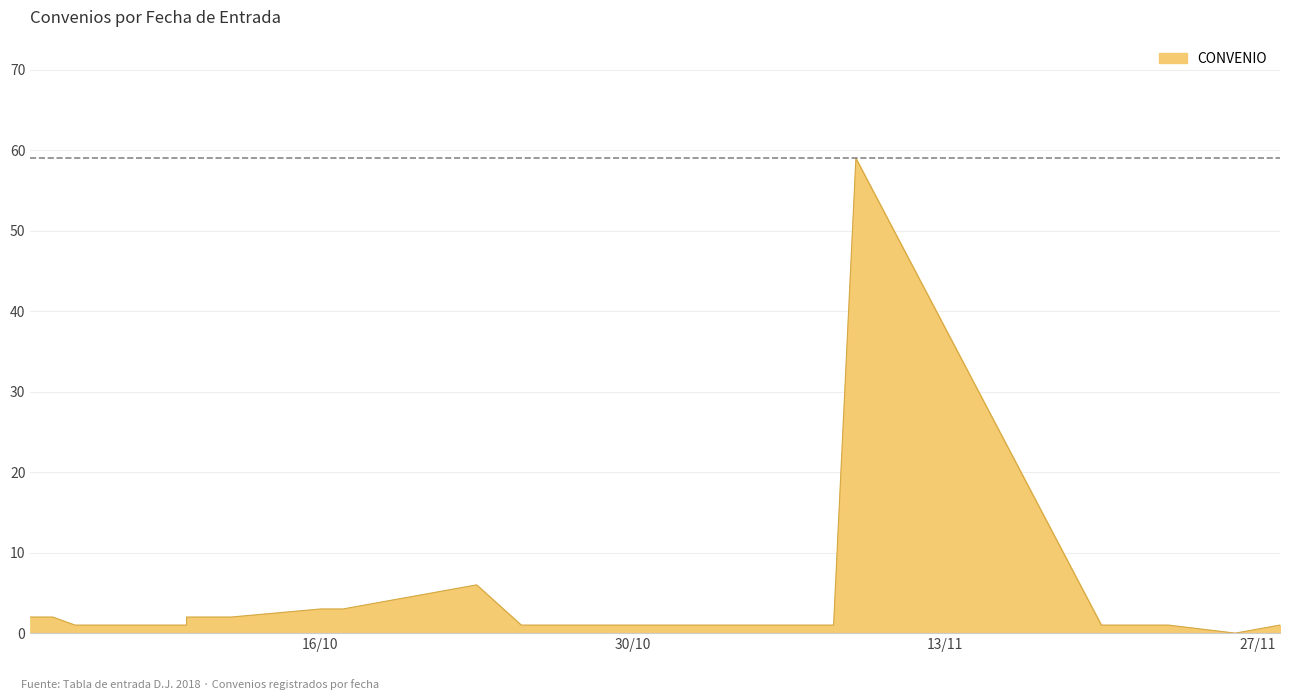

Reading left to right, extract all data points from this chart.

2	2	1	1	1	2	2	3	3	6	1	1	1	1	1	59	1	1	1	1	1	0	1